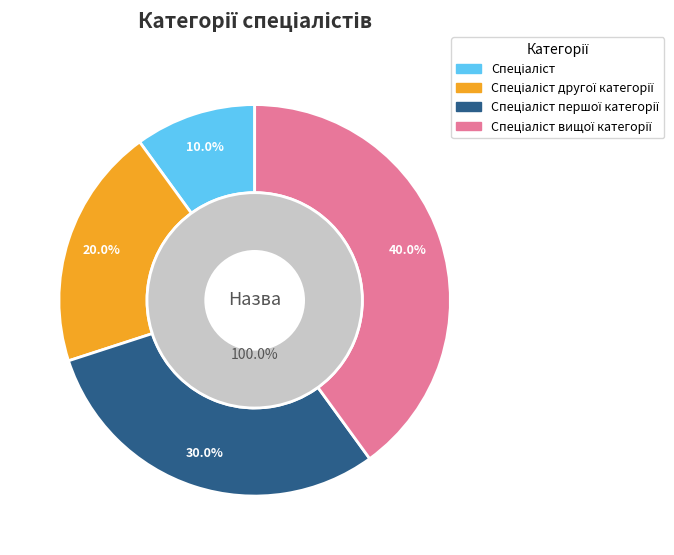

Which slice is the smallest?

Спеціаліст